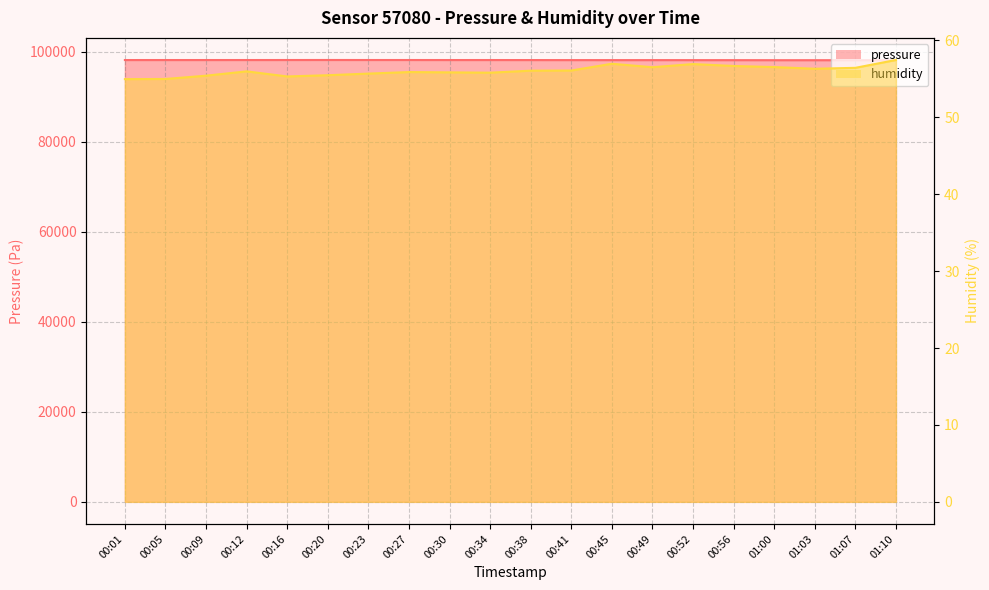

Count the number of categories in the chart.

20